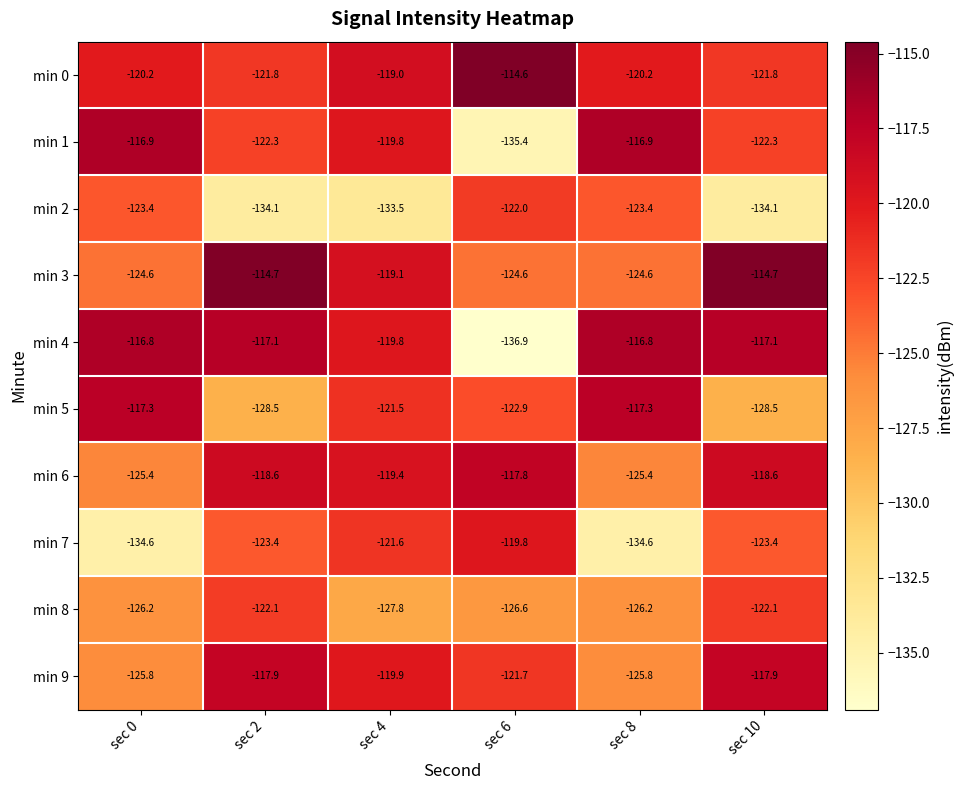

What is the difference between the second highest and minimum values in the min 0 series?

2.8